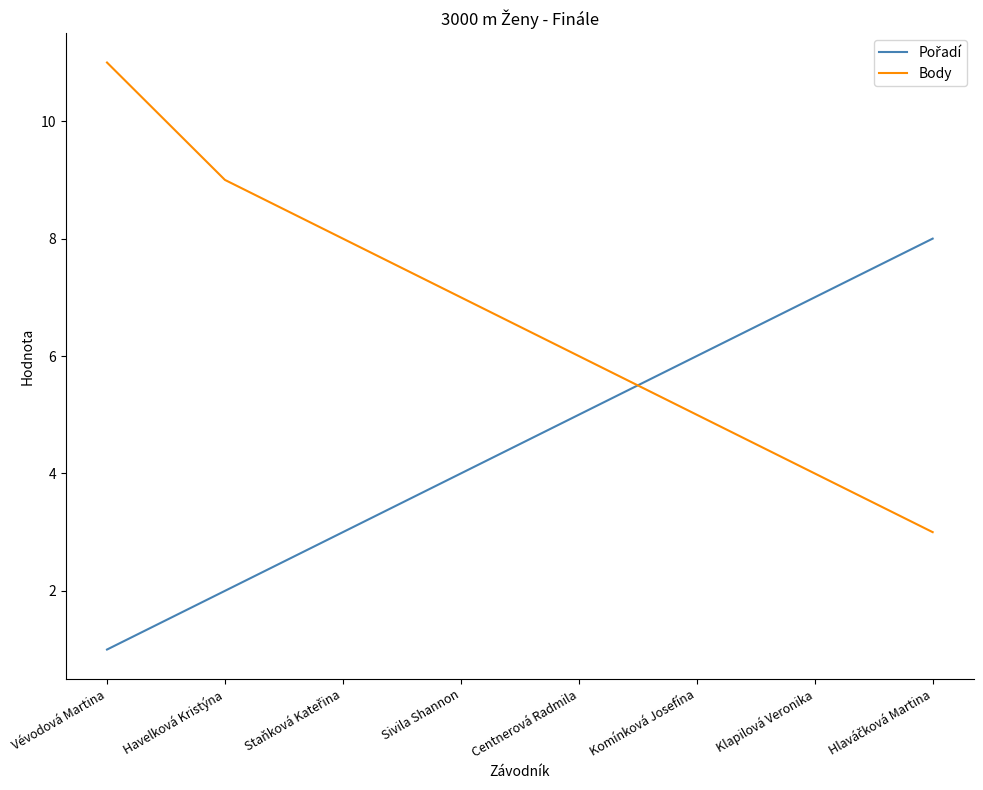

What position from the right is Havelková Kristýna?

7